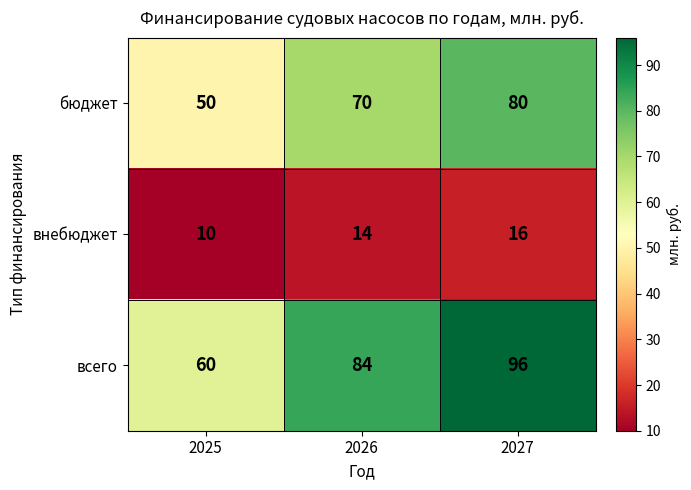

Reading left to right, what are all the values shown in this chart?

бюджет: 50	70	80
внебюджет: 10	14	16
всего: 60	84	96